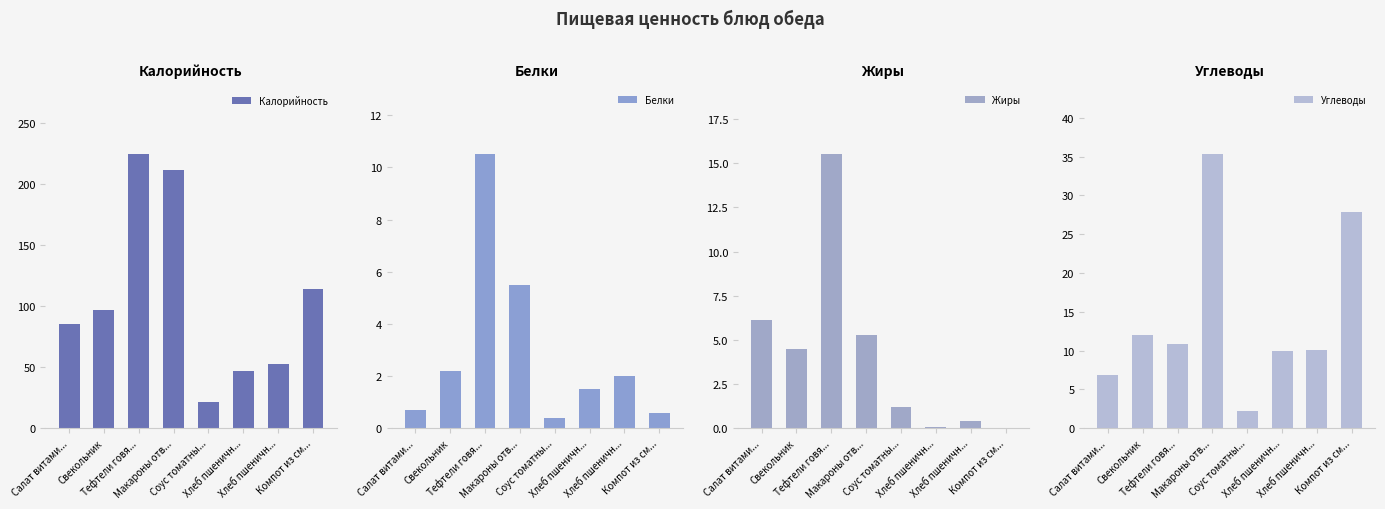

Where does the Жиры series first go above 4?

Салат витами...